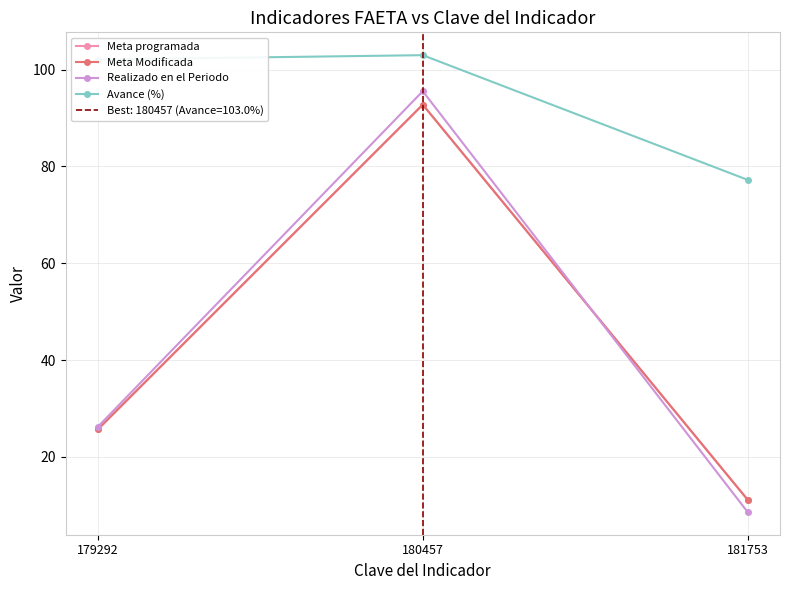

What is the value of the Avance (%) point at the 3rd from the left?

77.2